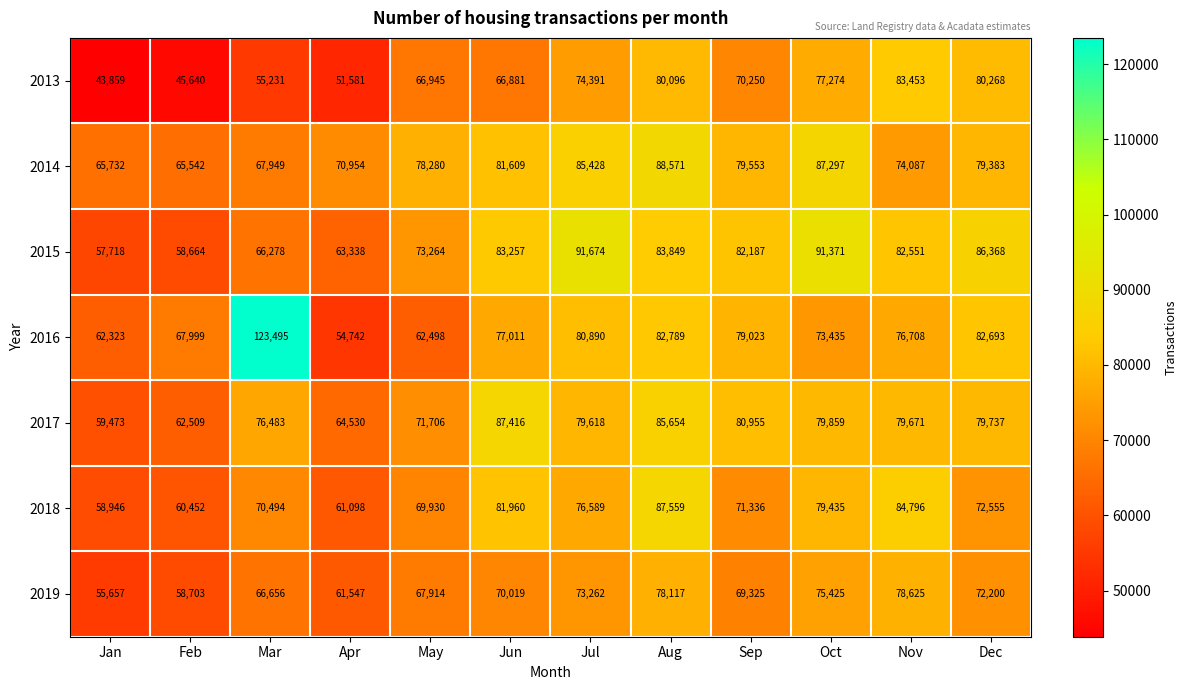

At which label does 2016 reach its minimum?

Apr